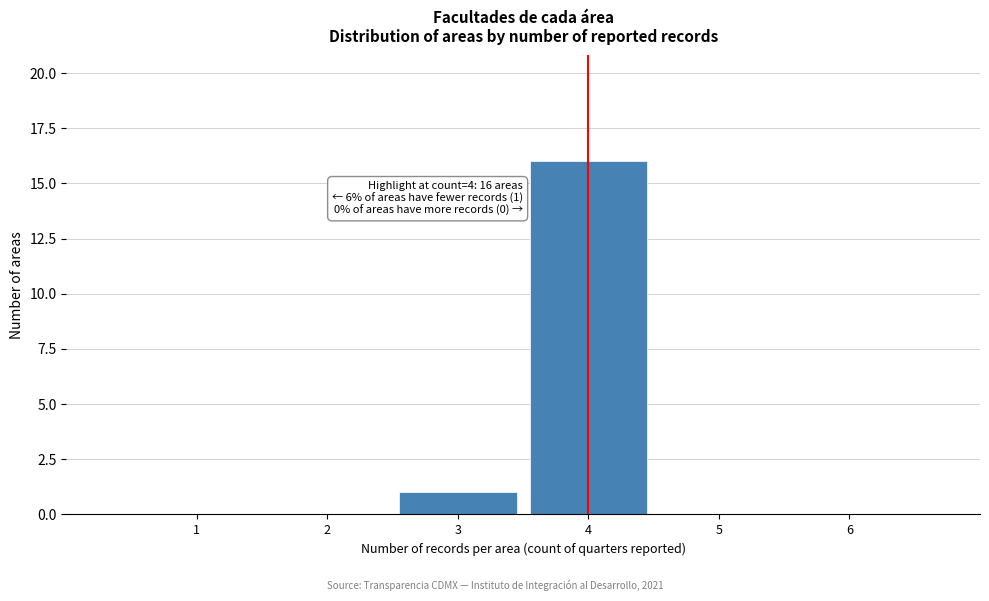

Which range on the x-axis has the tallest bar?

3.5 to 4.5